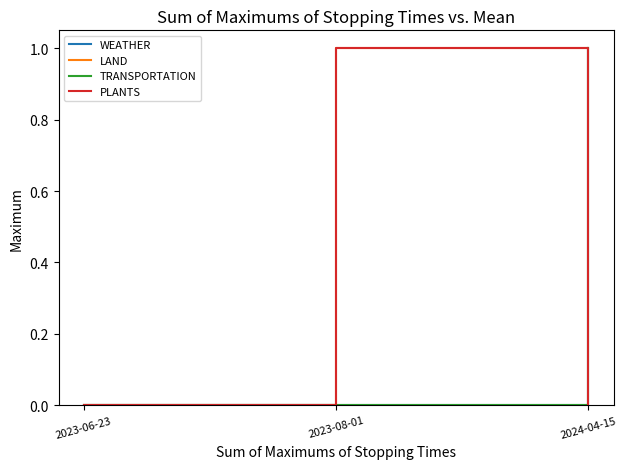

What is the maximum value shown in the chart?

1